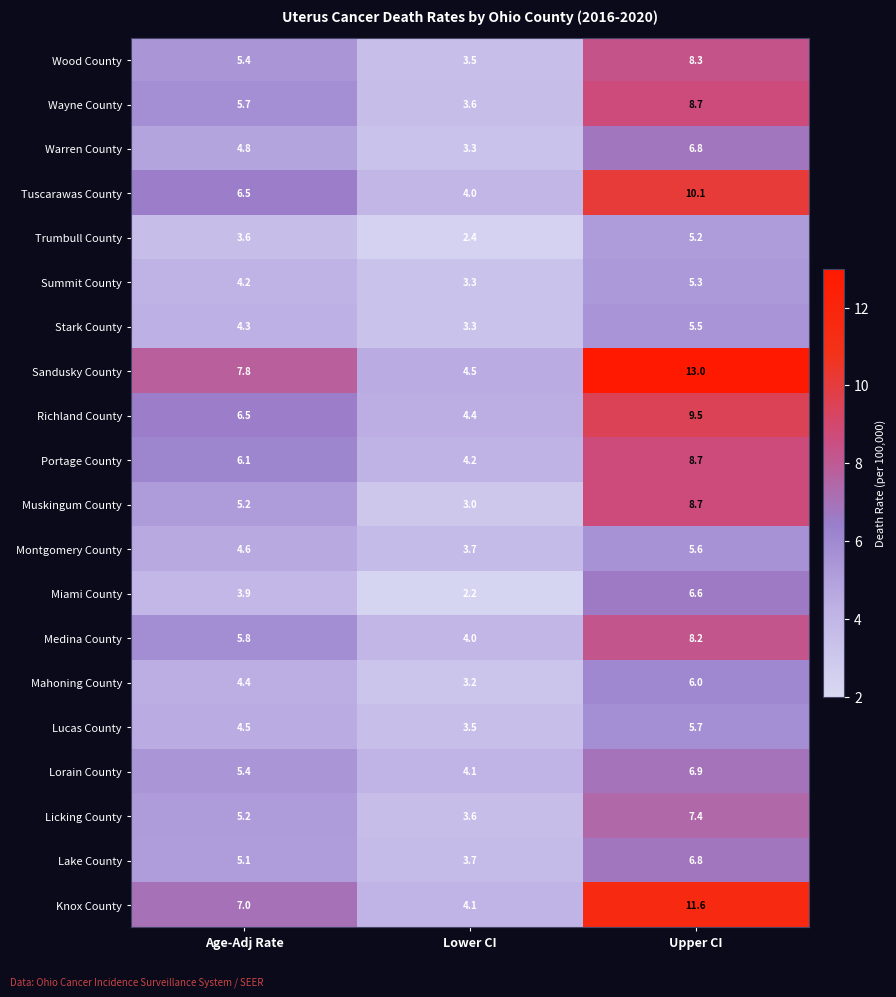

True or false: Mahoning County has a value of 3.2 at Lower CI.

True